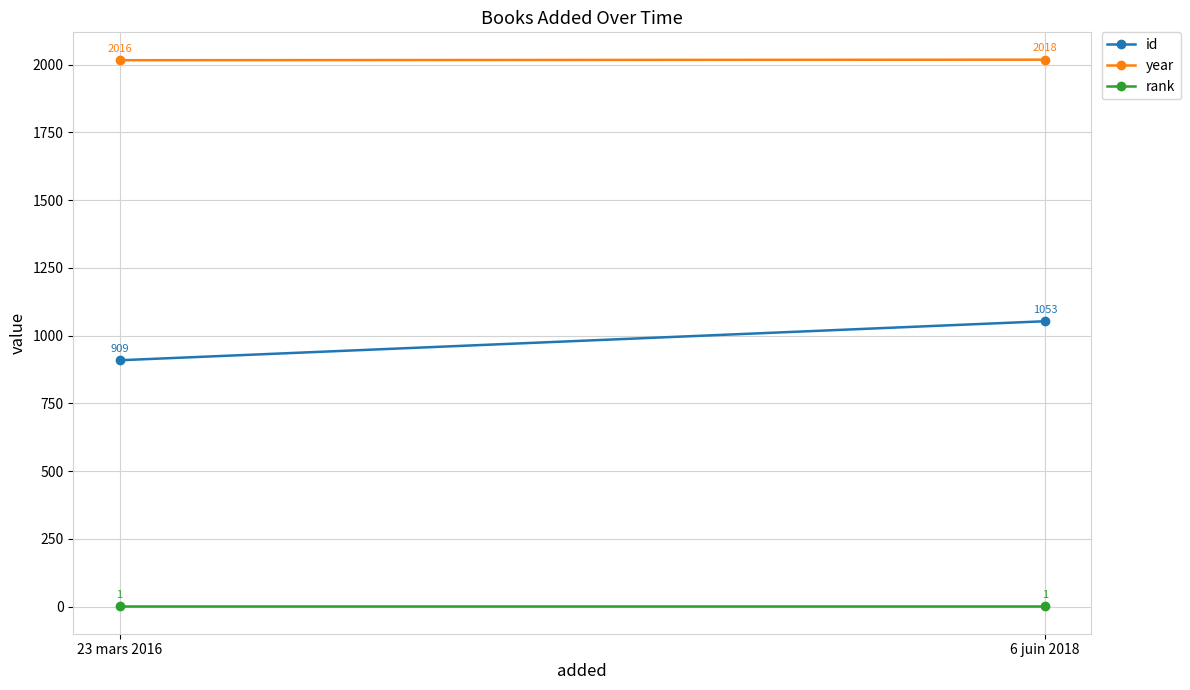

What is the sum of all year values?

4034